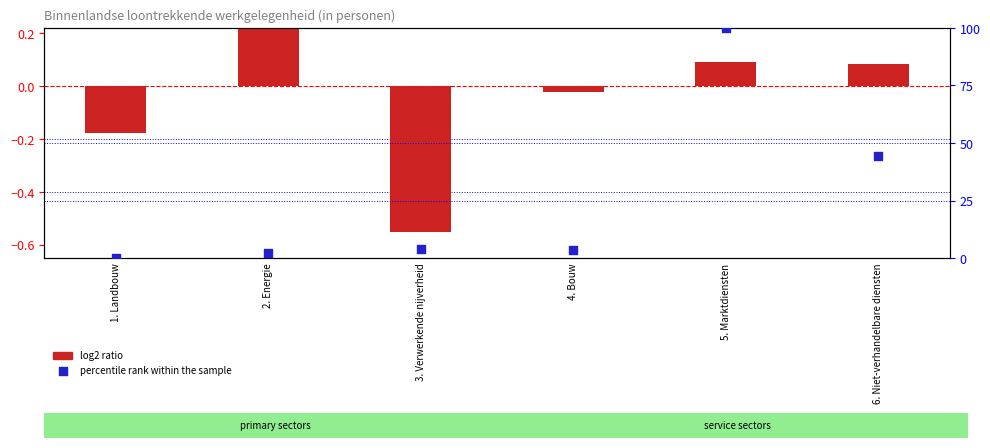

Which has a higher value, 3. Verwerkende nijverheid or 6. Niet-verhandelbare diensten?

6. Niet-verhandelbare diensten